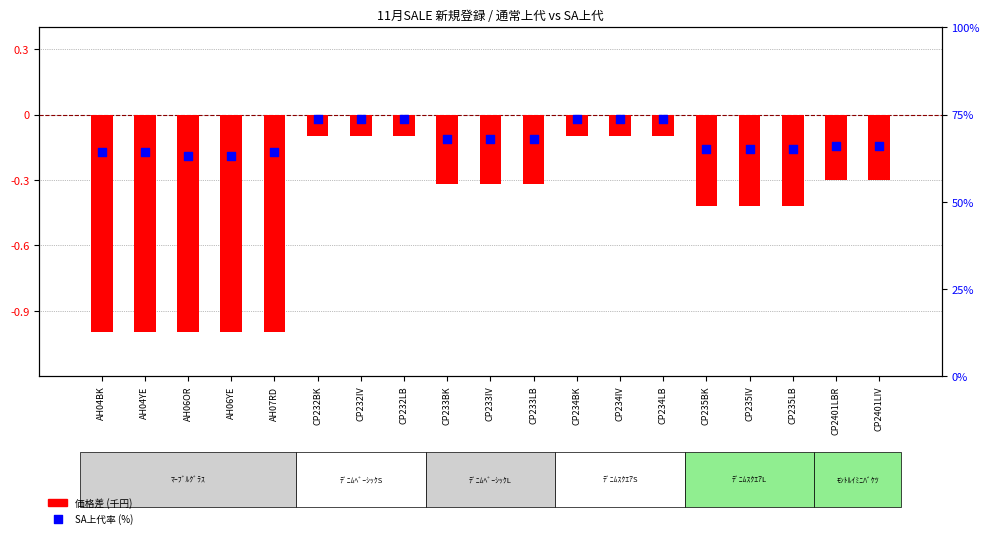

Which series has the widest spread of Y values?

SA上代率 (%)